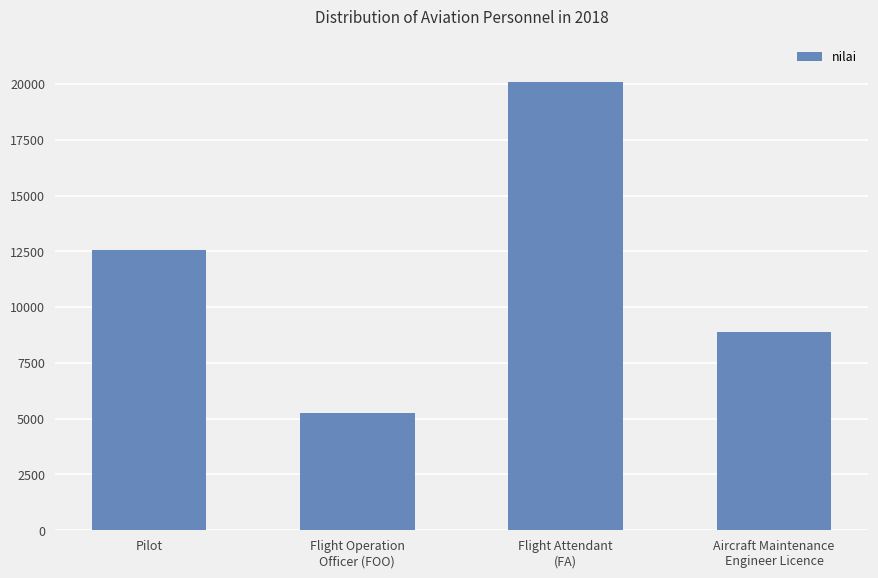

The value at Aircraft Maintenance
Engineer Licence is 8876. True or false?

True